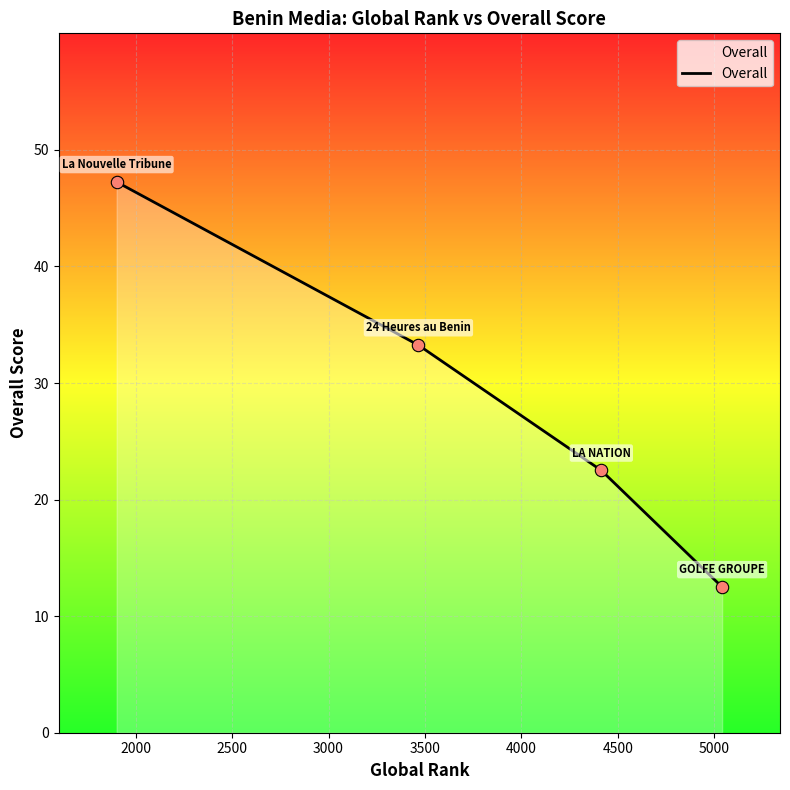

What is the average value?

28.9